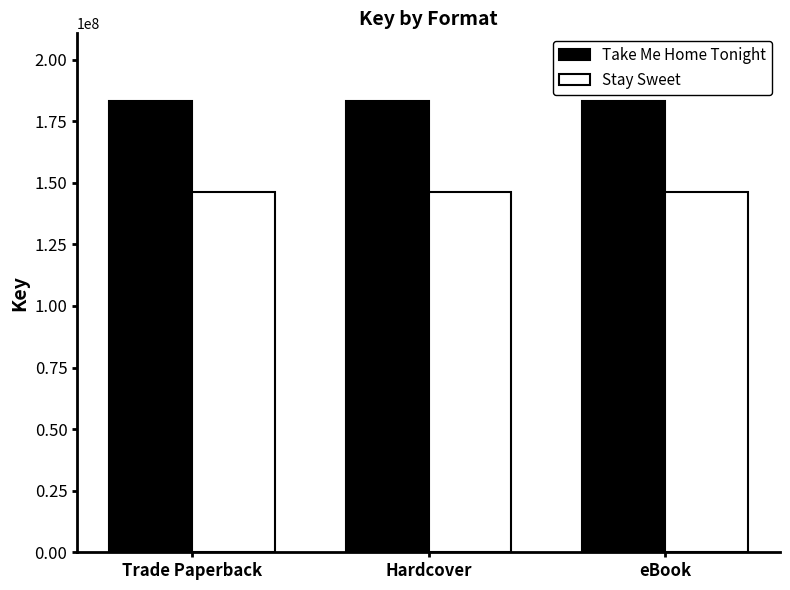

Reading left to right, extract all data points from this chart.

Take Me Home Tonight: 183224703	183224703	183224703
Stay Sweet: 146082338	146082338	146082338